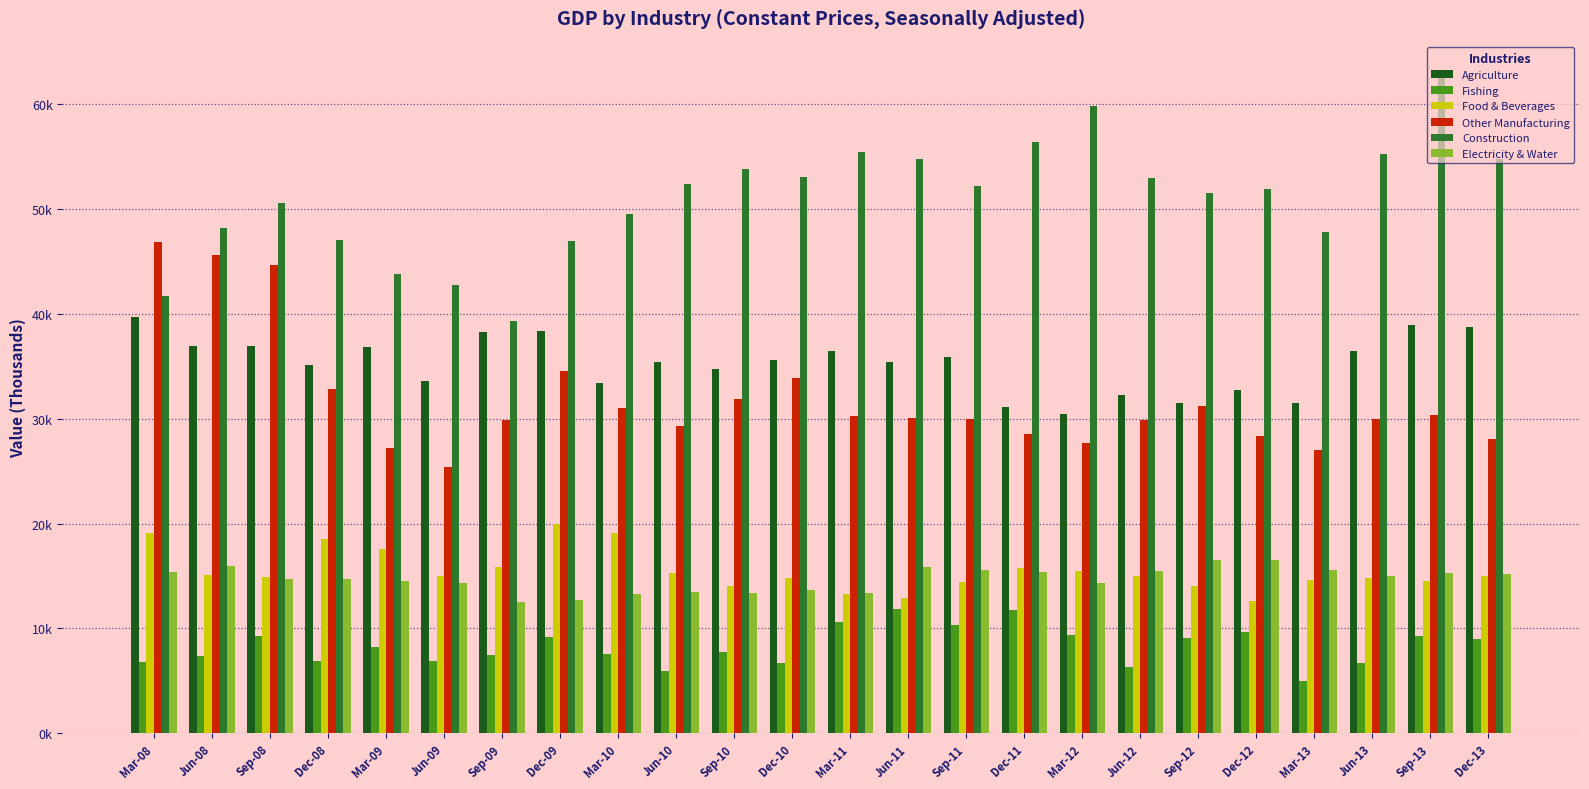

What are all the series names shown in the legend?

Agriculture, Fishing, Food & Beverages, Other Manufacturing, Construction, Electricity & Water